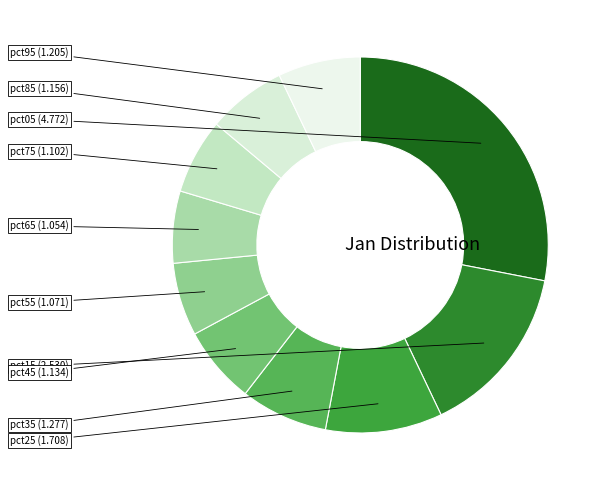

Rank the categories by value from lowest to highest.

pct65, pct55, pct75, pct45, pct85, pct95, pct35, pct25, pct15, pct05